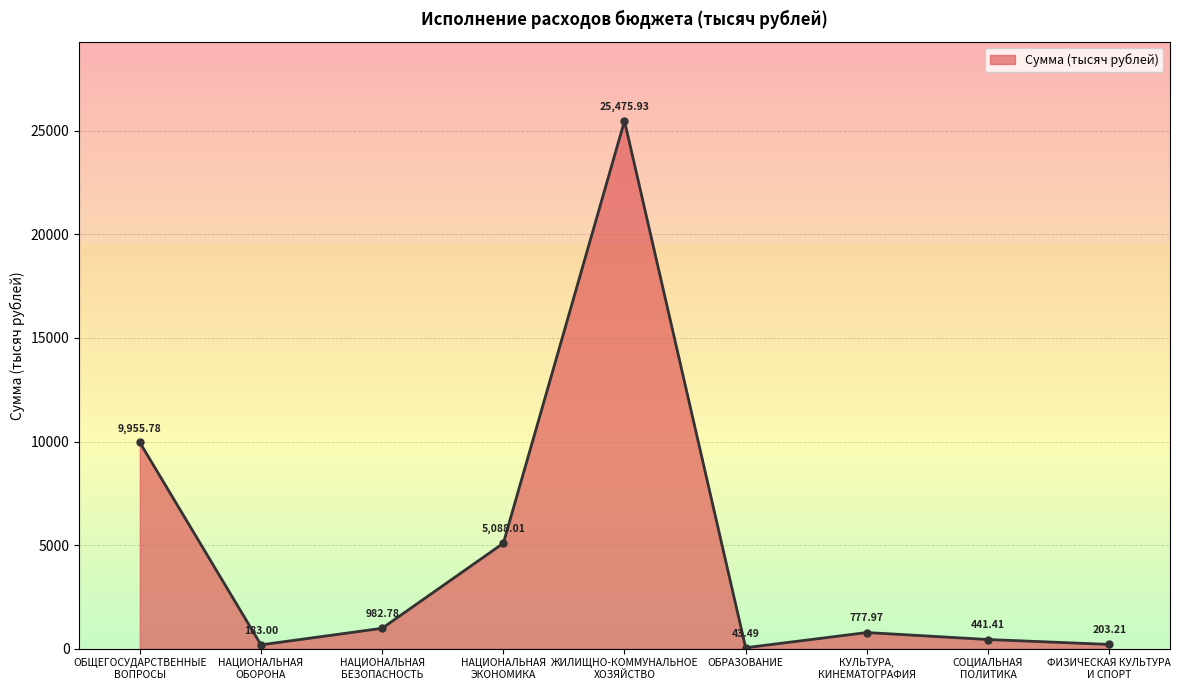

List the labels in order of value, smallest first.

ОБРАЗОВАНИЕ, НАЦИОНАЛЬНАЯ
ОБОРОНА, ФИЗИЧЕСКАЯ КУЛЬТУРА
И СПОРТ, СОЦИАЛЬНАЯ
ПОЛИТИКА, КУЛЬТУРА,
КИНЕМАТОГРАФИЯ, НАЦИОНАЛЬНАЯ
БЕЗОПАСНОСТЬ, НАЦИОНАЛЬНАЯ
ЭКОНОМИКА, ОБЩЕГОСУДАРСТВЕННЫЕ
ВОПРОСЫ, ЖИЛИЩНО-КОММУНАЛЬНОЕ
ХОЗЯЙСТВО